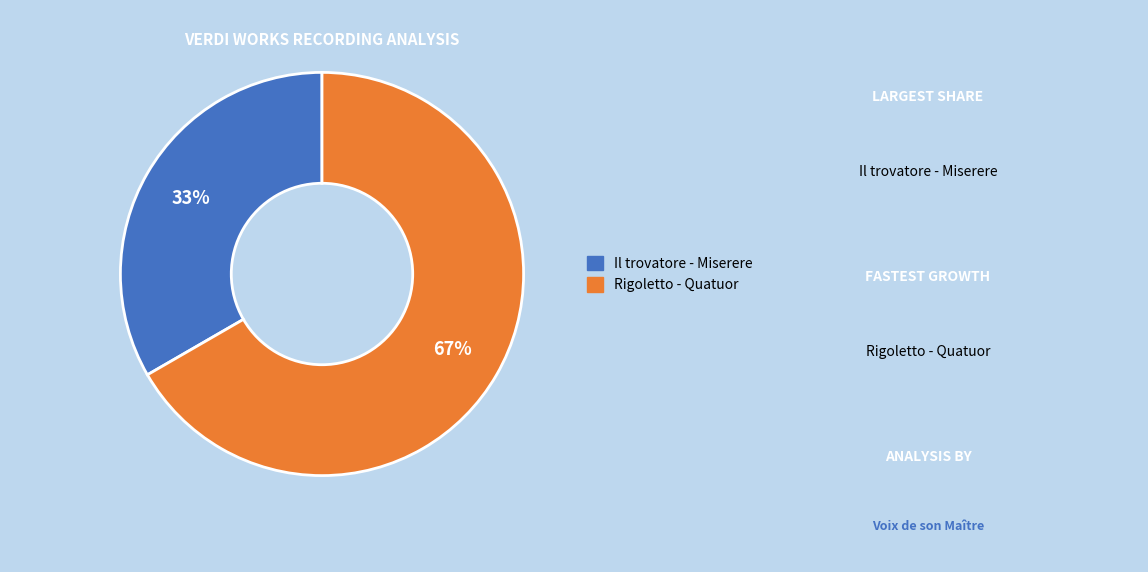

Is there any slice that represents more than half of the pie?

Yes